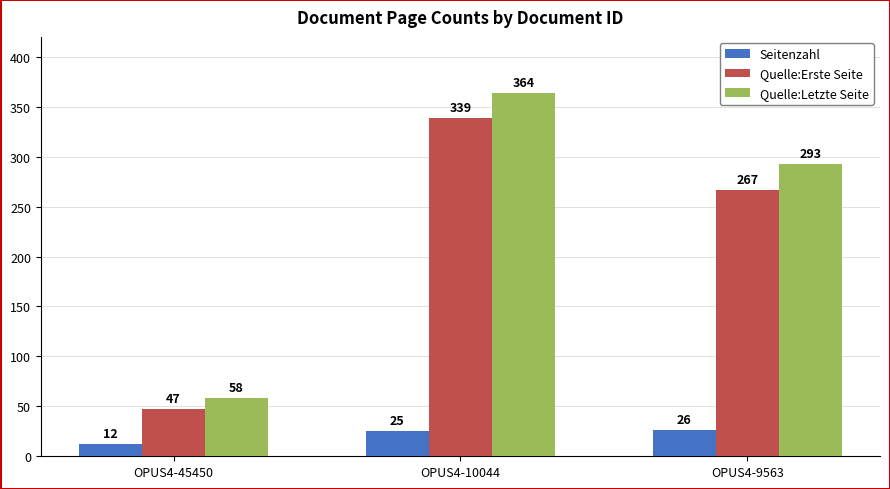

The Quelle:Letzte Seite series shows 472 at OPUS4-9563. True or false?

False